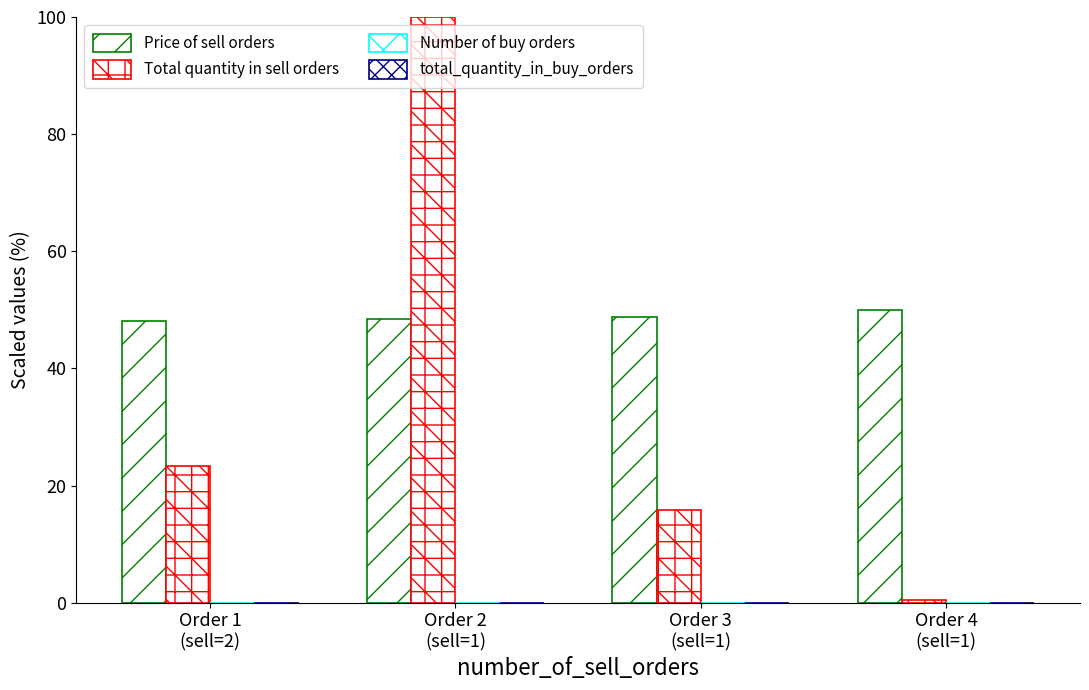

What is the highest value of the Total quantity in sell orders series?

100.0